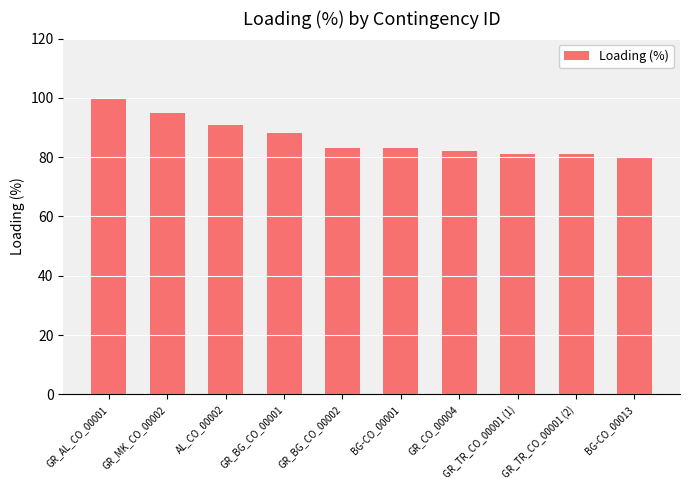

What is the label of the 9th bar from the right?

GR_MK_CO_00002